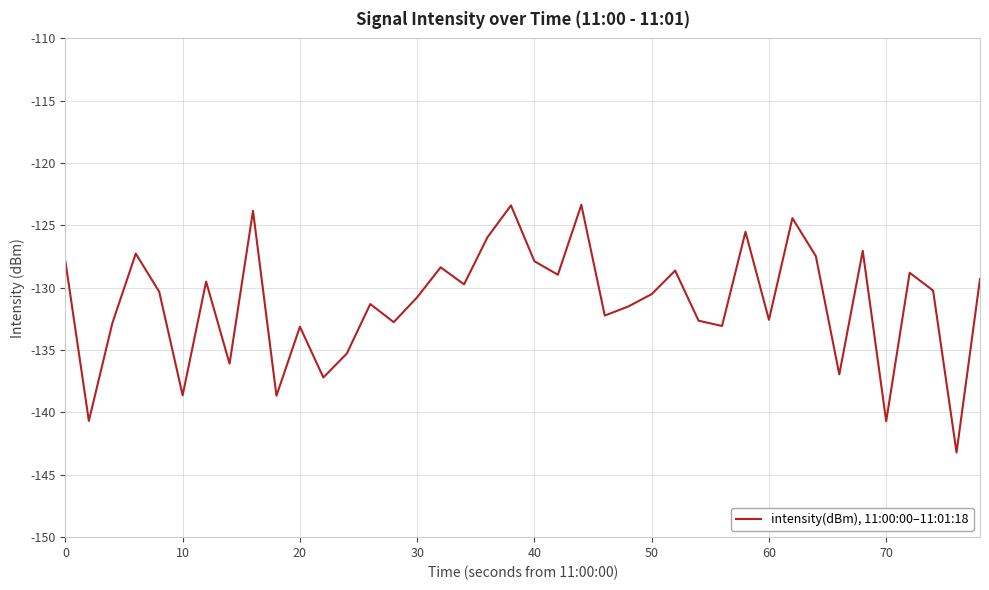

What is the difference between the maximum and minimum values?

19.9